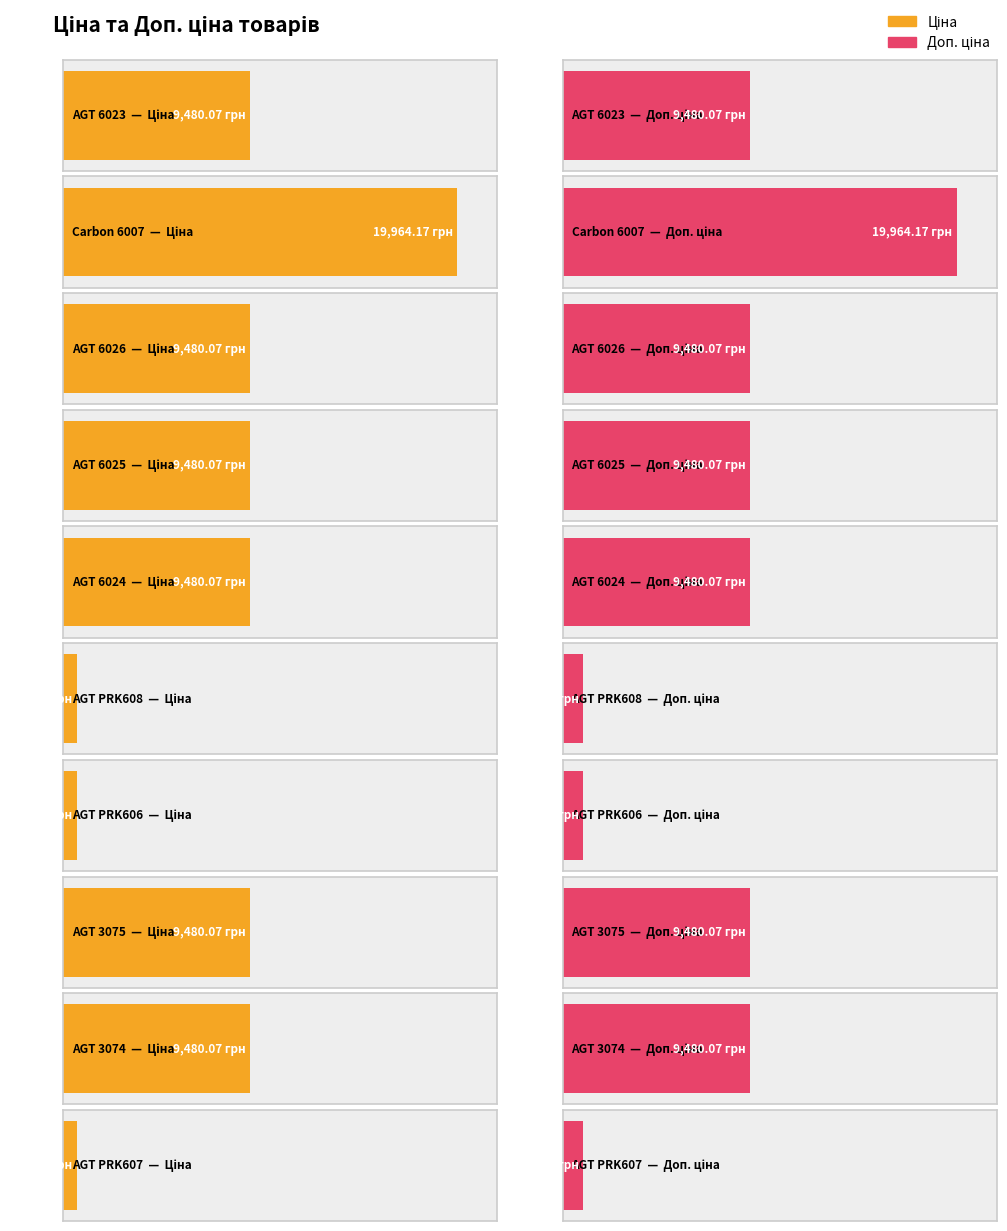

Rank the categories by Ціна value from highest to lowest.

Carbon 6007, AGT 6023, AGT 6026, AGT 6025, AGT 6024, AGT 3075, AGT 3074, AGT PRK608, AGT PRK606, AGT PRK607